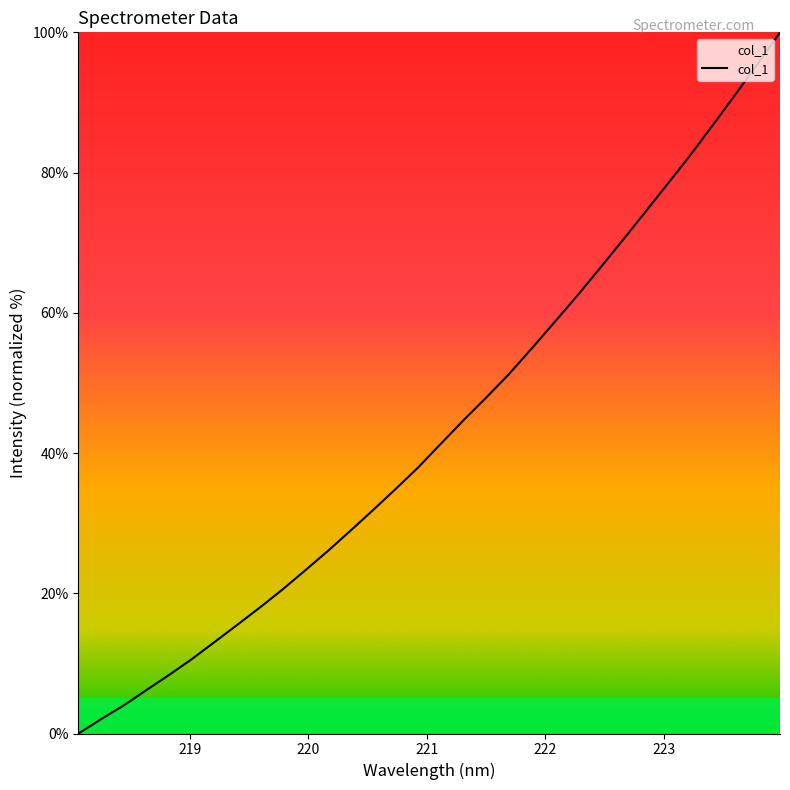

Reading left to right, extract all data points from this chart.

0.0	2.1	4.0	6.2	8.4	10.6	13.0	15.5	17.9	20.5	23.2	26.0	28.9	31.8	34.9	37.9	41.3	44.7	47.9	51.2	54.8	58.6	62.3	66.2	70.2	74.2	78.3	82.3	86.6	91.0	95.5	100.0